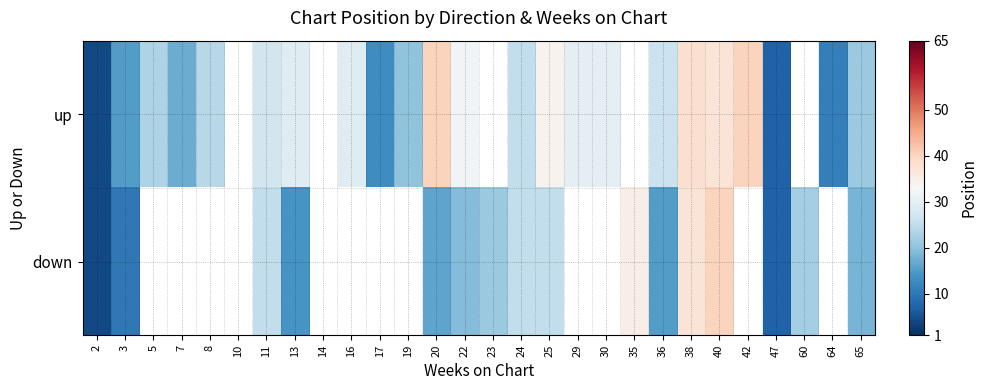

What is the total value across all series at 65?

39.0